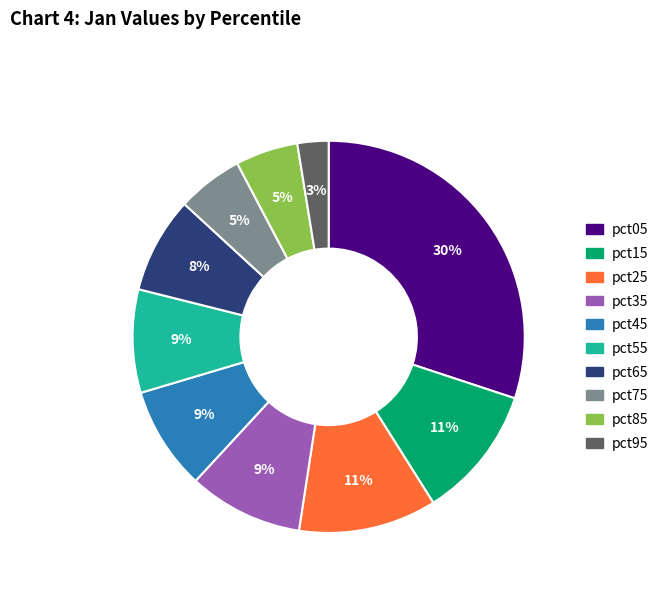

To the nearest percent, what is the average slice percentage?

10%